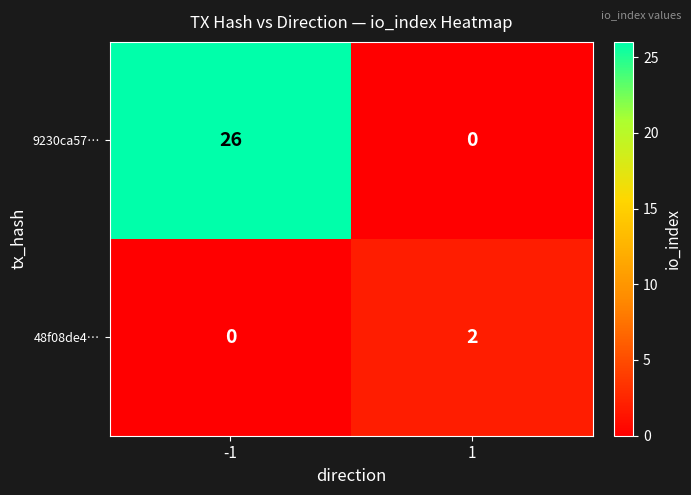

Count the number of data series in this chart.

2